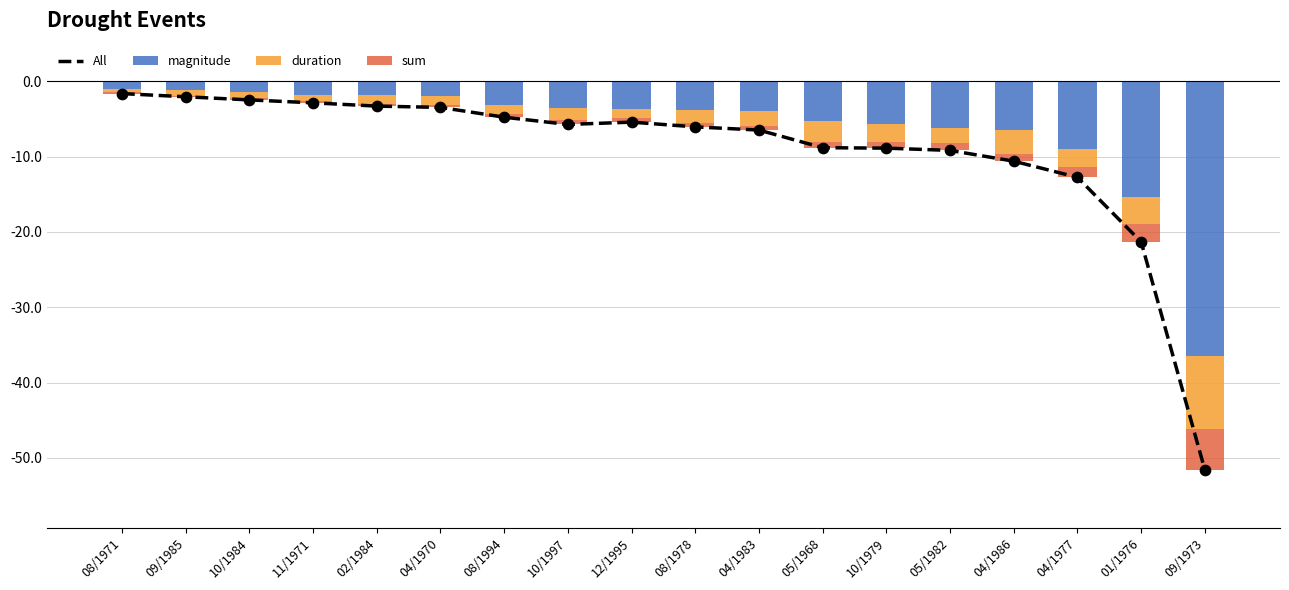

What are all the series names shown in the legend?

All, magnitude, duration, sum